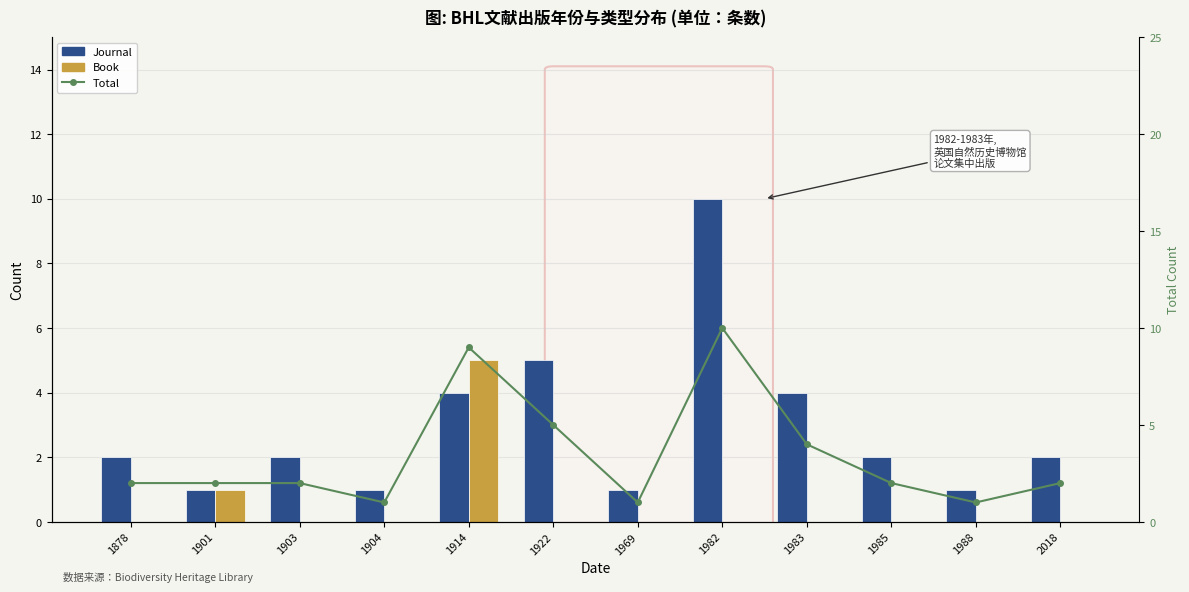

Reading left to right, extract all data points from this chart.

Journal: 1878=2	1901=1	1903=2	1904=1	1914=4	1922=5	1969=1	1982=10	1983=4	1985=2	1988=1	2018=2
Book: 1878=0	1901=1	1903=0	1904=0	1914=5	1922=0	1969=0	1982=0	1983=0	1985=0	1988=0	2018=0
Total (same-period growth): 1878=2	1901=2	1903=2	1904=1	1914=9	1922=5	1969=1	1982=10	1983=4	1985=2	1988=1	2018=2